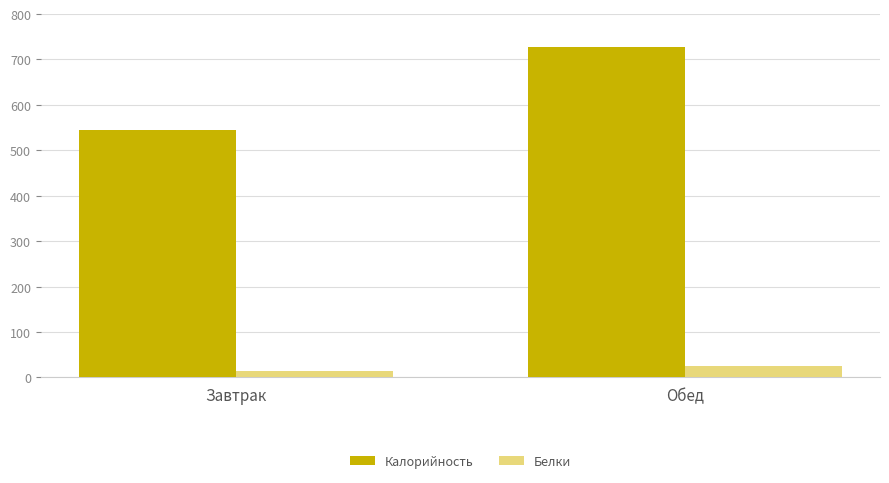

What is the sum of all Белки values?

37.7